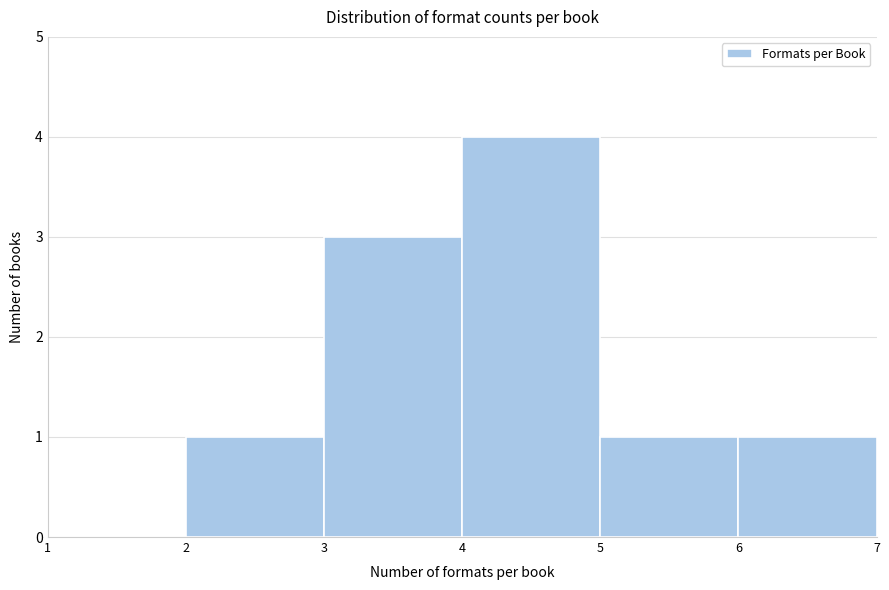

Reading left to right, list every bar in this chart as the range it spans on the x-axis followed by its height. The values are not printed on the chart, so give them approximately, as read against the axis.

1 to 2: 0
2 to 3: 1
3 to 4: 3
4 to 5: 4
5 to 6: 1
6 to 7: 1